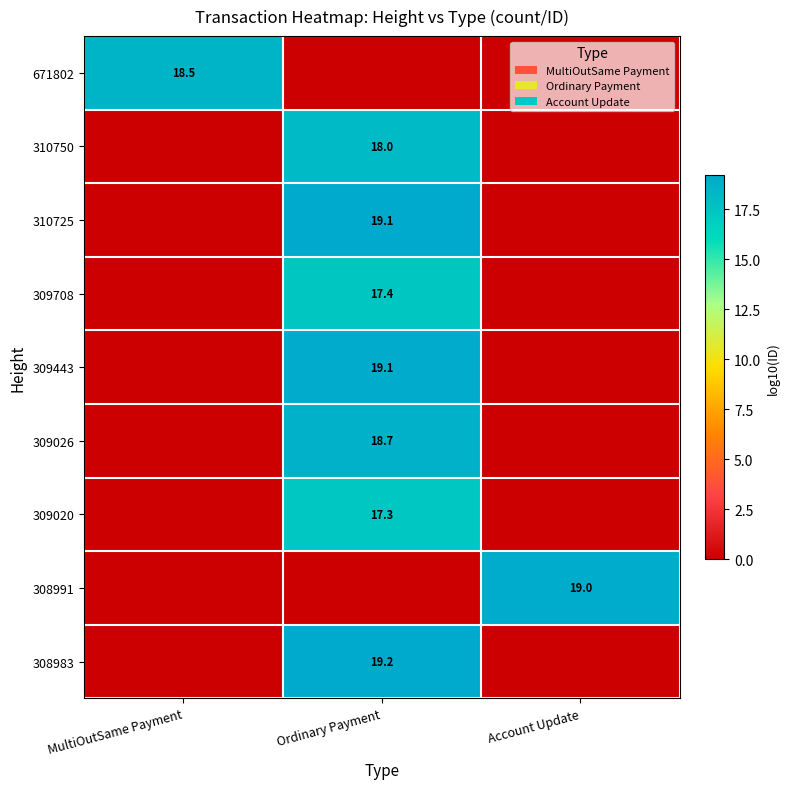

The 309708 series shows 17.4 at Ordinary Payment. True or false?

True